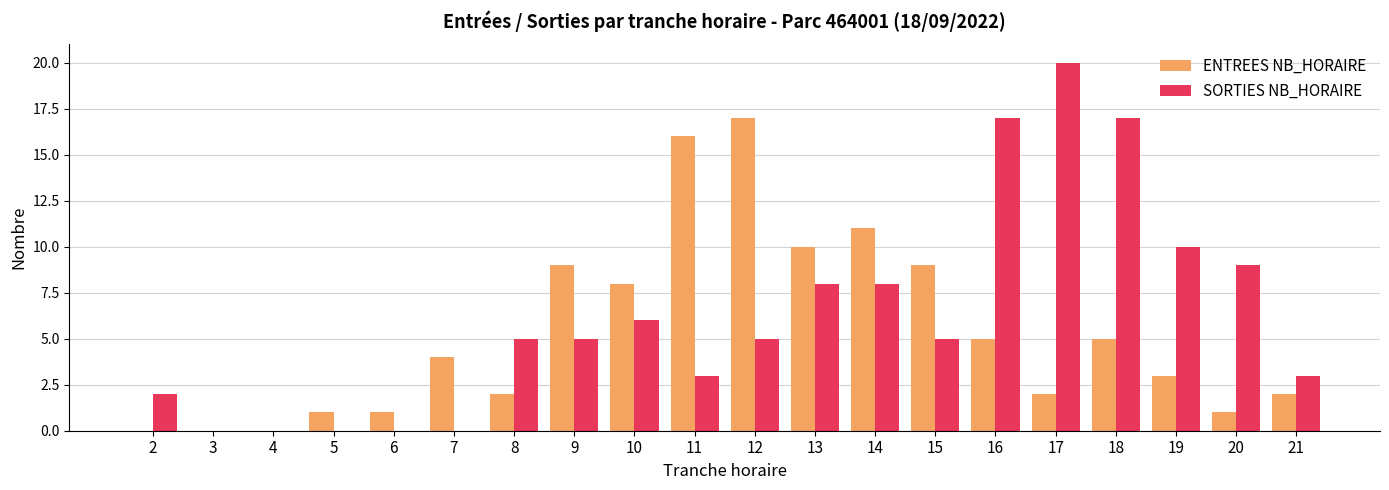

Reading left to right, extract all data points from this chart.

ENTREES NB_HORAIRE: 0	0	0	1	1	4	2	9	8	16	17	10	11	9	5	2	5	3	1	2
SORTIES NB_HORAIRE: 2	0	0	0	0	0	5	5	6	3	5	8	8	5	17	20	17	10	9	3